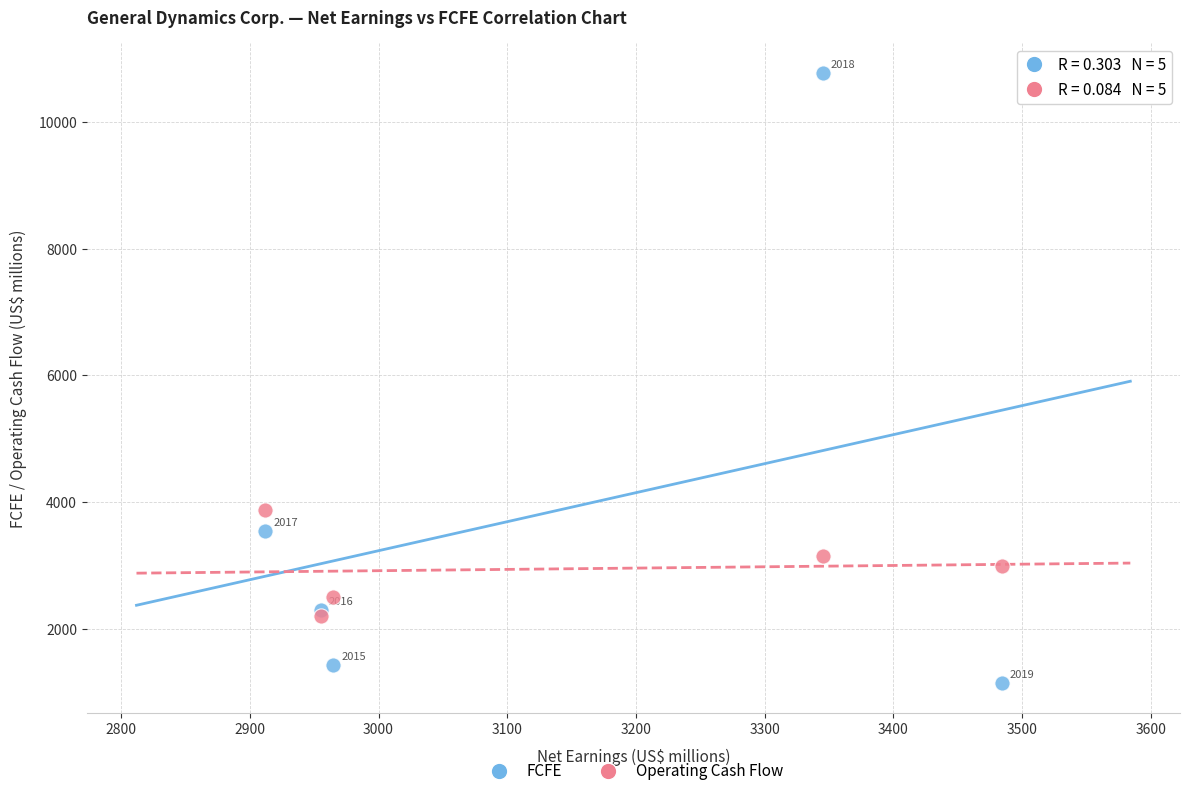

Which series reaches the maximum Y coordinate?

FCFE